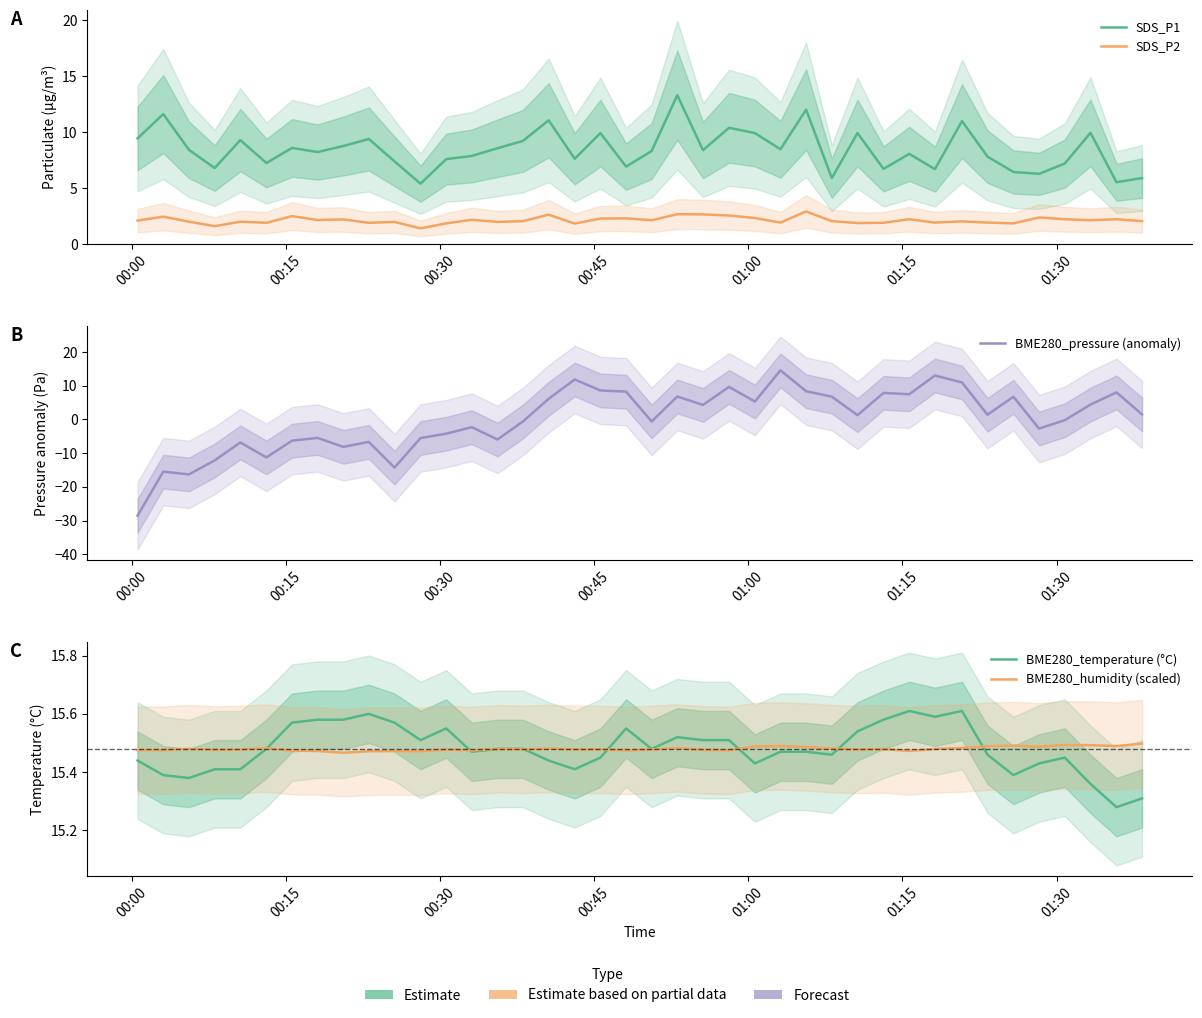

True or false: BME280_pressure (anomaly) and BME280_humidity (scaled) intersect in this chart.

False